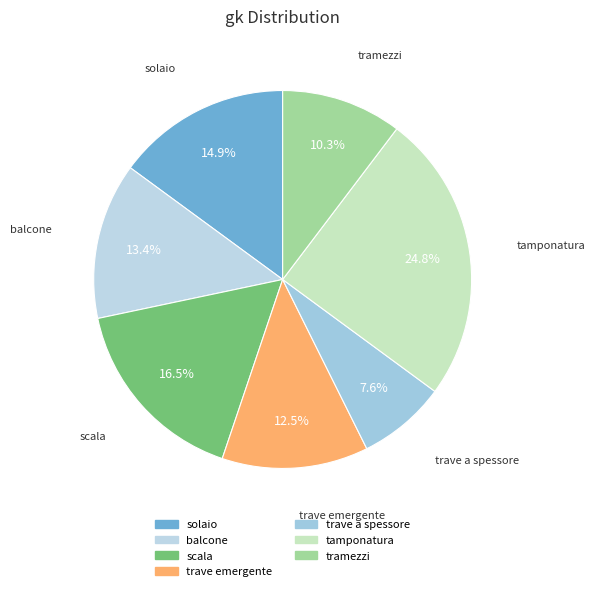

Between solaio and scala, which is larger?

scala